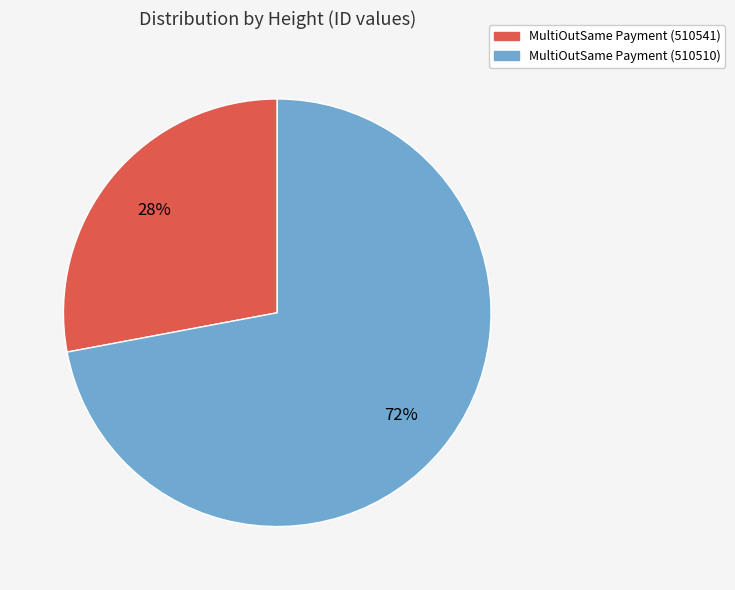

How many slices are in this pie chart?

2